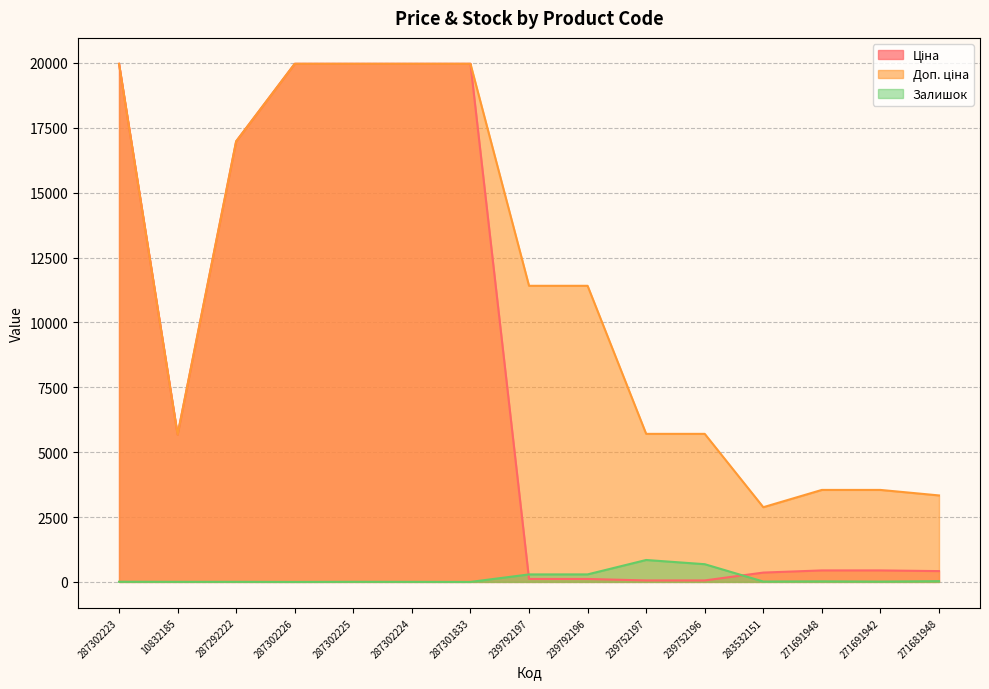

True or false: Залишок and Доп. ціна cross at least once.

False